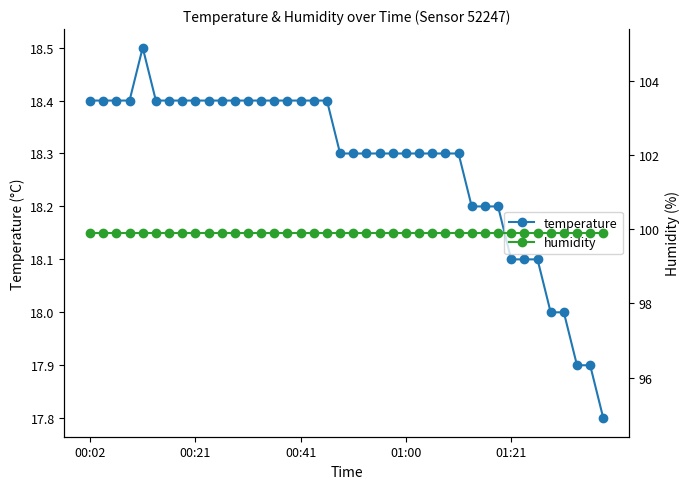

Reading right to left, list all the values displayed in this chart.

temperature: 17.8	17.9	17.9	18.0	18.0	18.1	18.1	18.1	18.2	18.2	18.2	18.3	18.3	18.3	18.3	18.3	18.3	18.3	18.3	18.3	18.3	18.4	18.4	18.4	18.4	18.4	18.4	18.4	18.4	18.4	18.4	18.4	18.4	18.4	18.4	18.5	18.4	18.4	18.4	18.4
humidity: 99.9	99.9	99.9	99.9	99.9	99.9	99.9	99.9	99.9	99.9	99.9	99.9	99.9	99.9	99.9	99.9	99.9	99.9	99.9	99.9	99.9	99.9	99.9	99.9	99.9	99.9	99.9	99.9	99.9	99.9	99.9	99.9	99.9	99.9	99.9	99.9	99.9	99.9	99.9	99.9